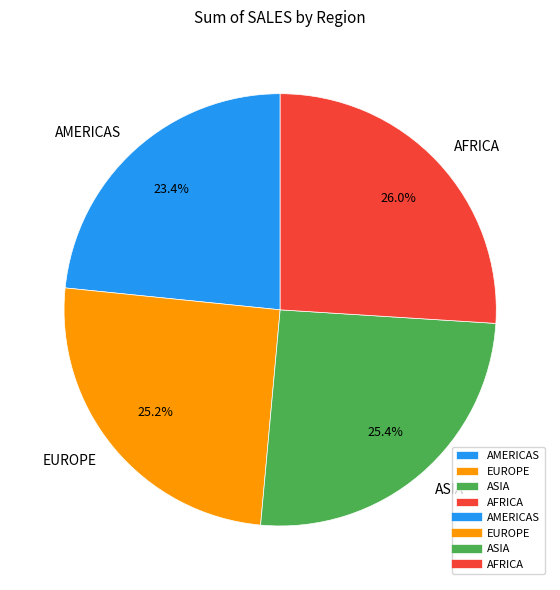

True or false: AFRICA accounts for 26% of the total.

True